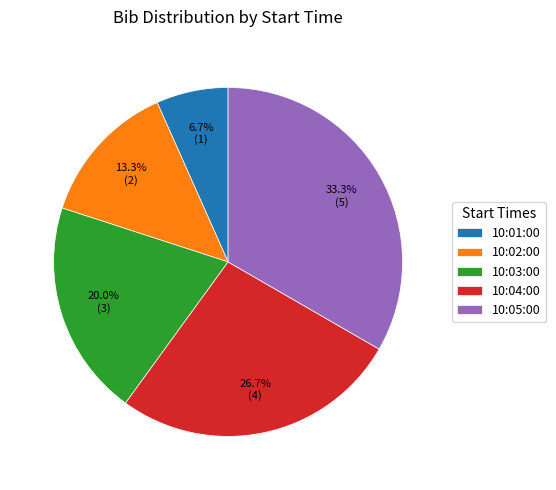

To the nearest percent, what percentage of the pie is 10:03:00?

20%